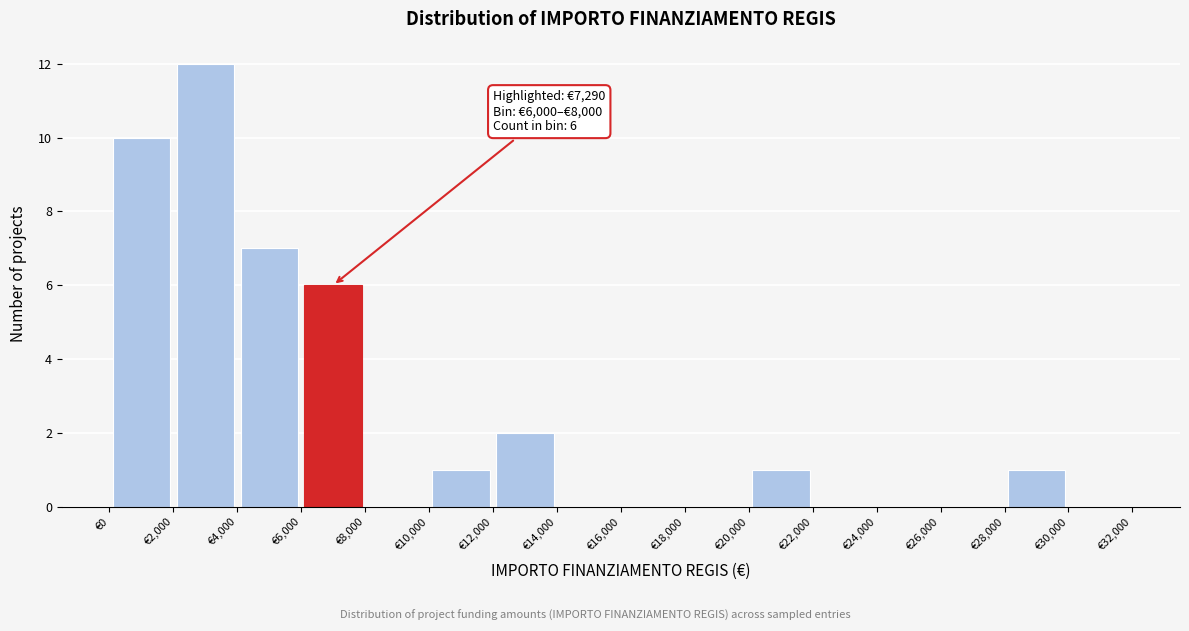

Which range on the x-axis has the tallest bar?

2000 to 4000